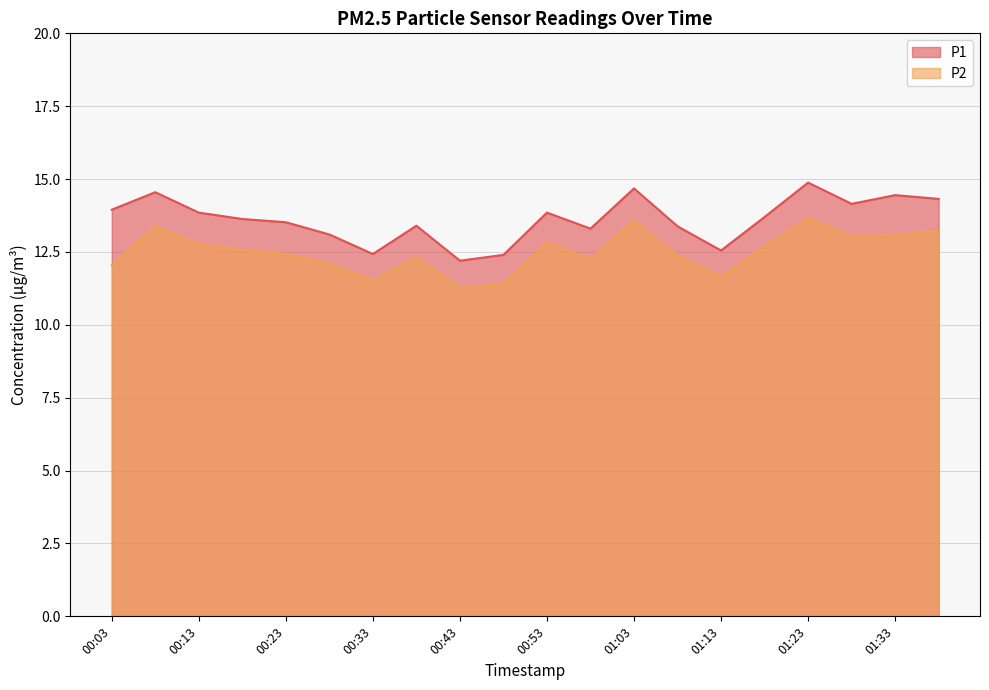

Reading left to right, extract all data points from this chart.

P1: 13.9	14.6	13.8	13.6	13.5	13.1	12.4	13.4	12.2	12.4	13.8	13.3	14.7	13.4	12.6	13.7	14.9	14.2	14.4	14.3
P2: 12.1	13.4	12.8	12.6	12.4	12.1	11.5	12.3	11.3	11.4	12.8	12.2	13.6	12.4	11.7	12.7	13.7	13.1	13.1	13.2